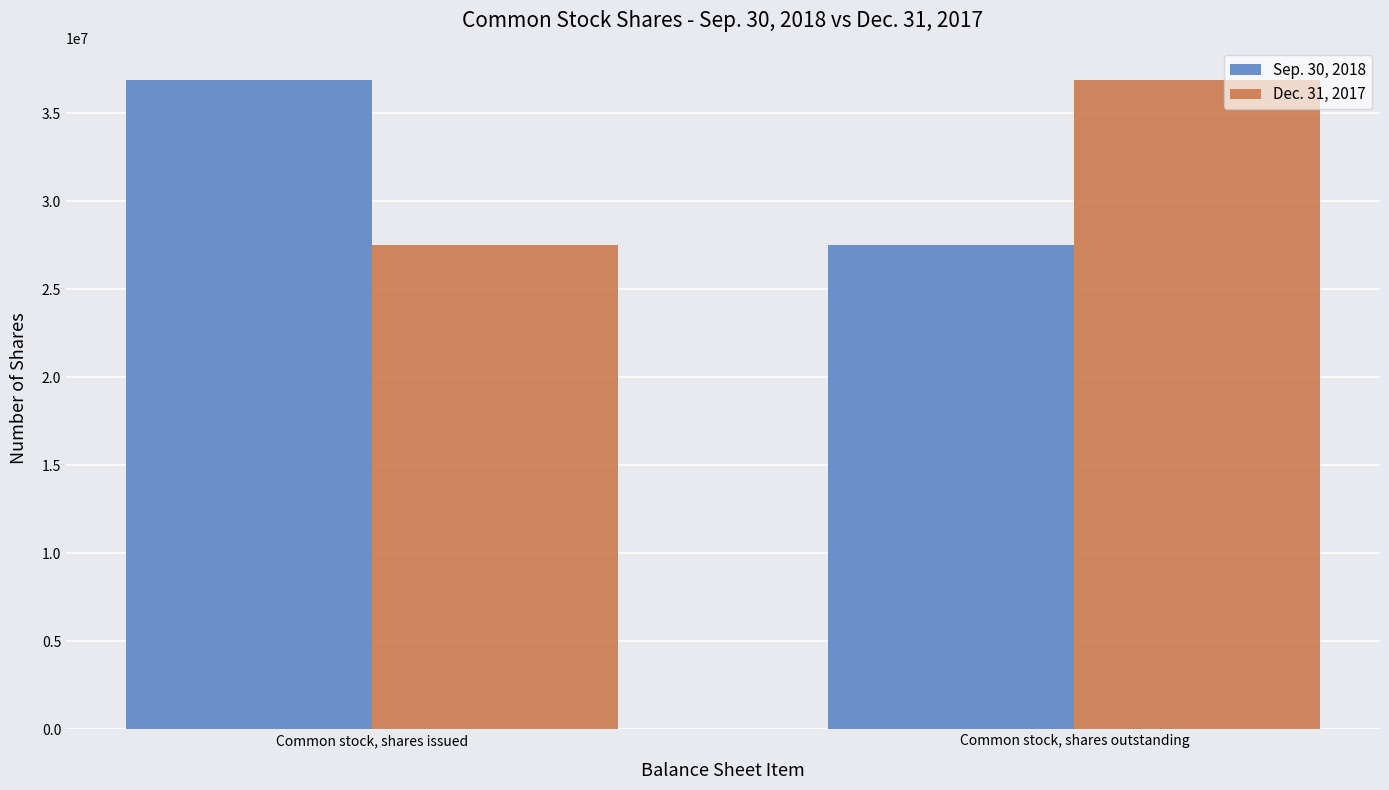

What is the difference between the highest and lowest values at Common stock, shares issued?

9376360